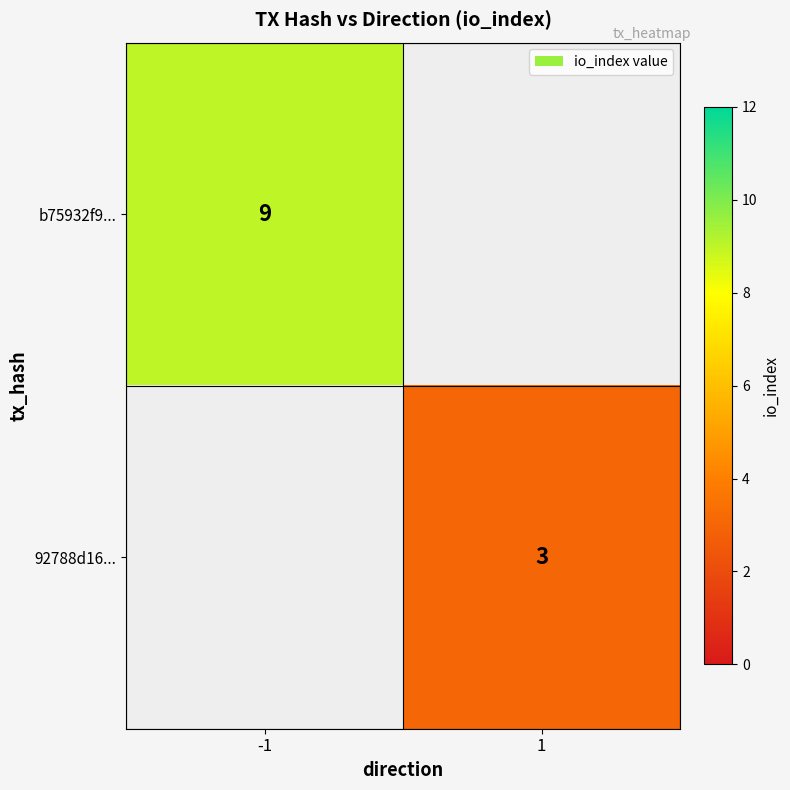

The value of 92788d16... at 1 is 3. True or false?

True